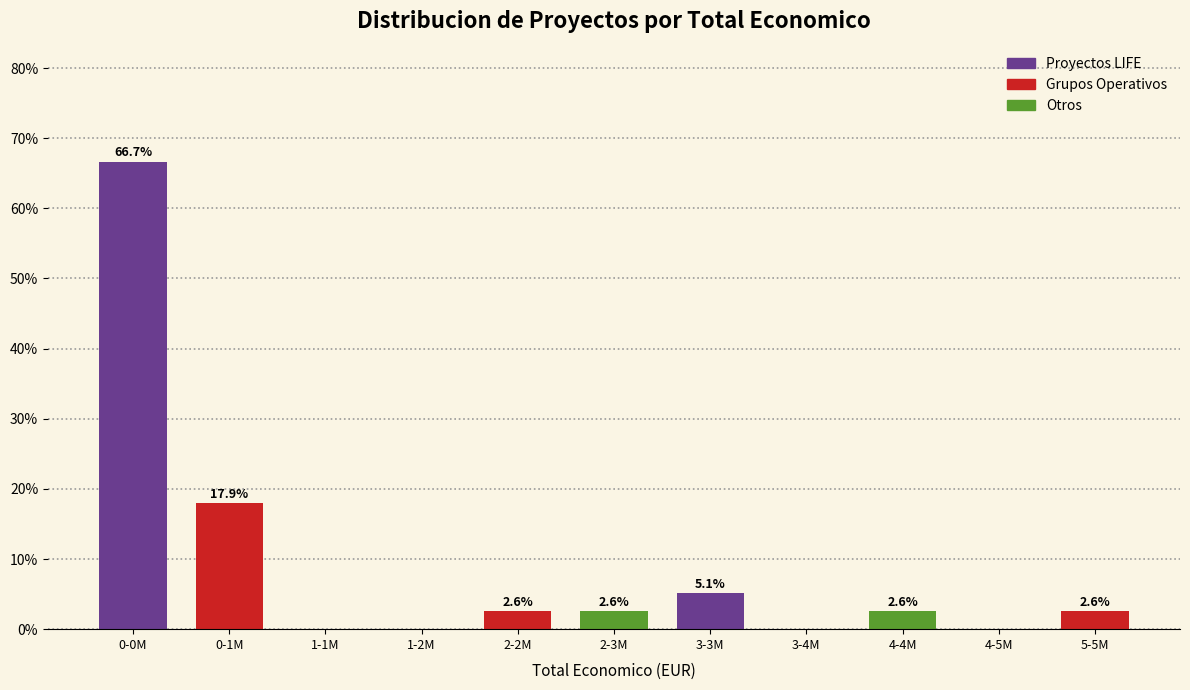

Reading left to right, extract all data points from this chart.

0-0M=66.7	0-1M=17.9	1-1M=0.0	1-2M=0.0	2-2M=2.6	2-3M=2.6	3-3M=5.1	3-4M=0.0	4-4M=2.6	4-5M=0.0	5-5M=2.6